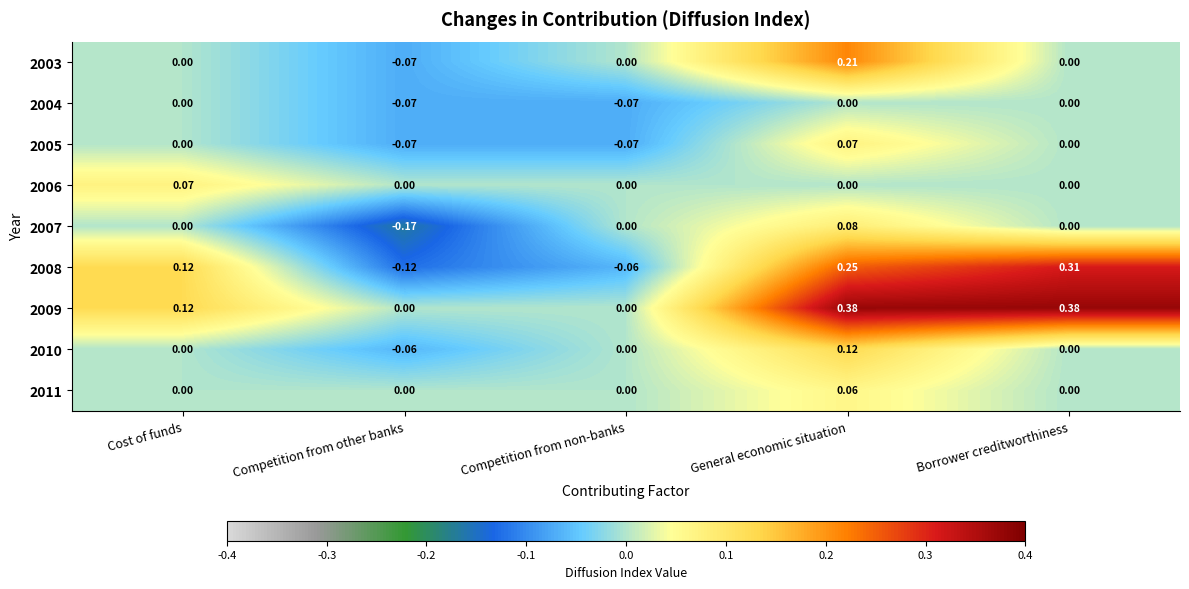

At which category is the sum across all series the highest?

General economic situation